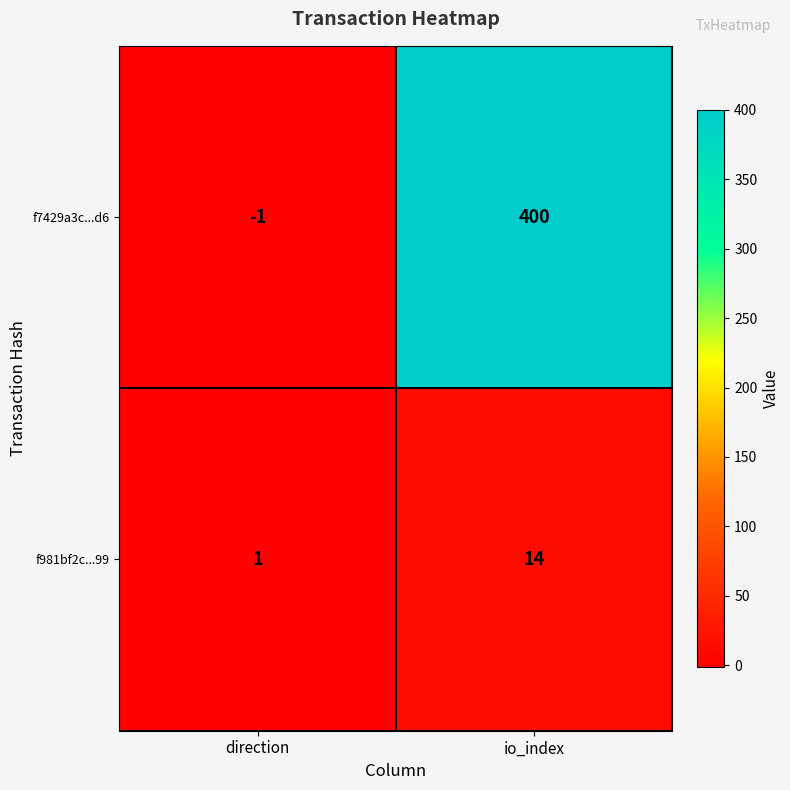

Which series has the widest spread of values?

f7429a3c...d6